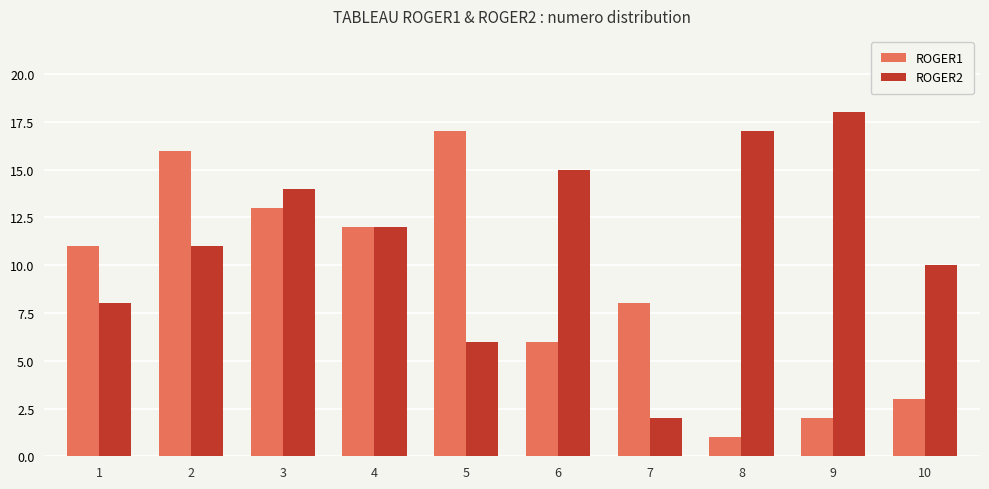

What is the spread (max minus min) of values at 2?

5